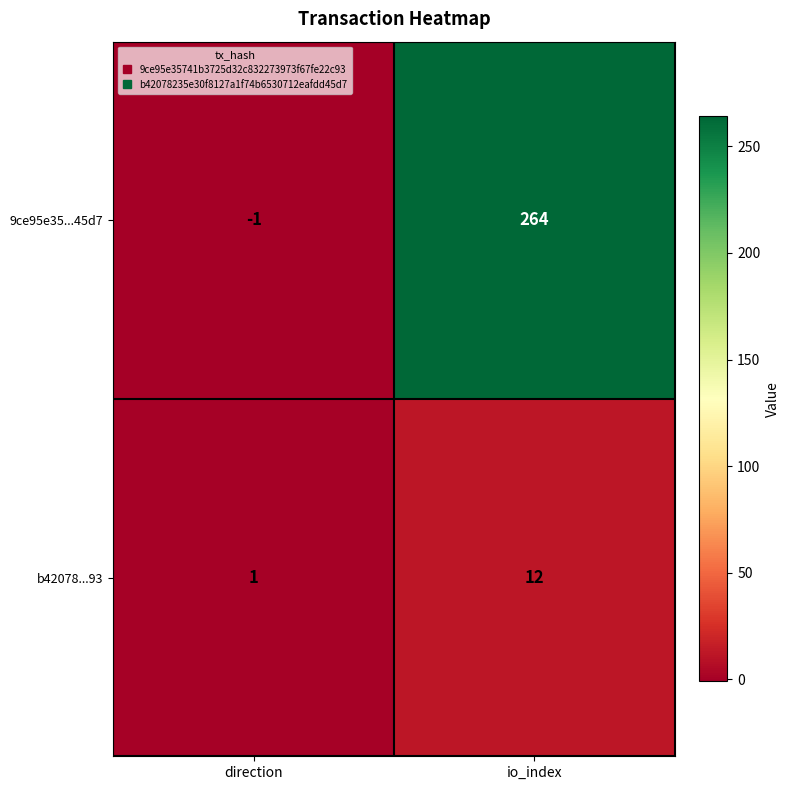

How many negative values does the 9ce95e35...45d7 series have?

1